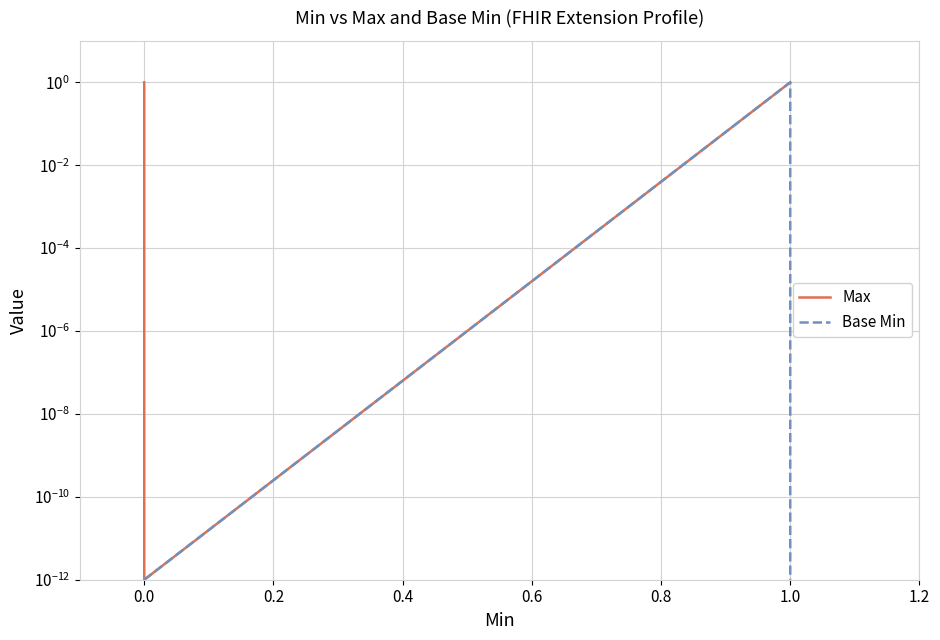

True or false: Max and Base Min intersect in this chart.

False